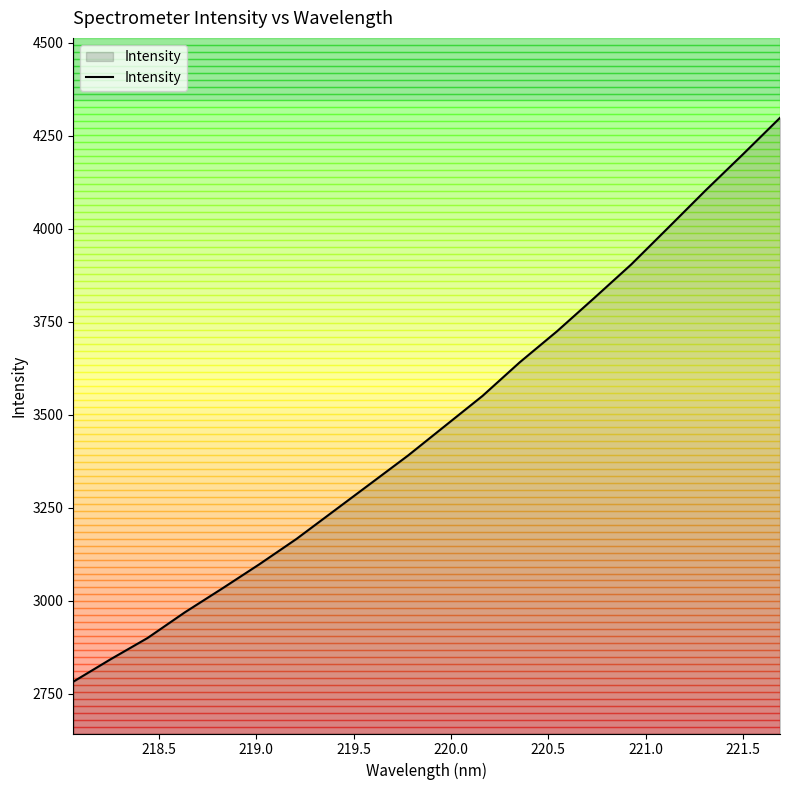

What is the smallest value displayed?

2781.6